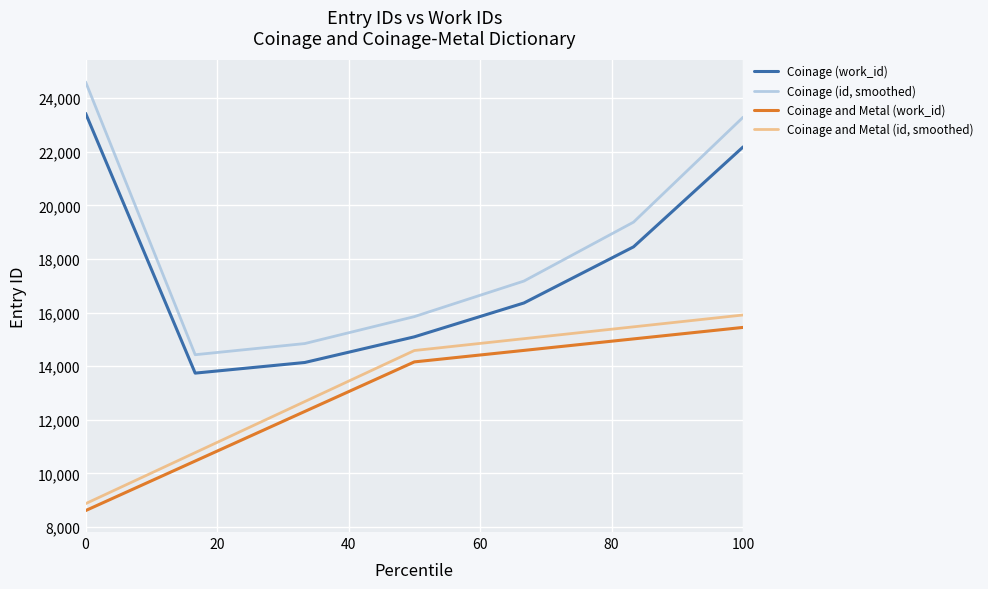

What is the sum of all values?

38214